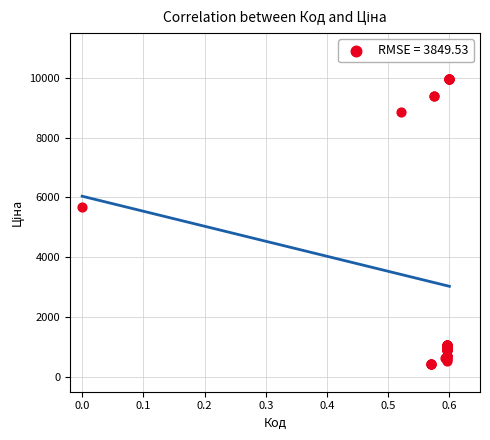

What Y value in the scatter plot is closest to 5195?

5673.8